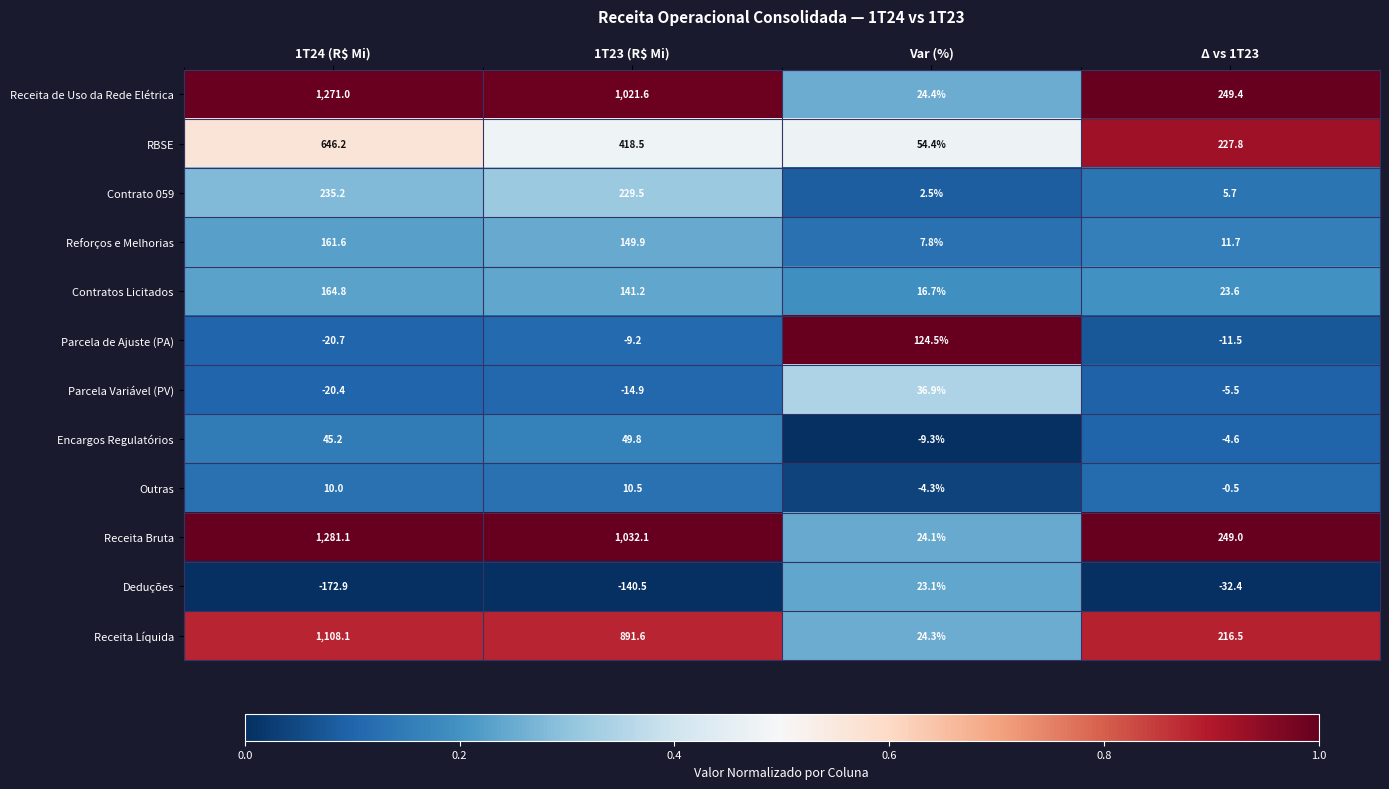

Which series has the largest range (max minus min)?

Receita Bruta